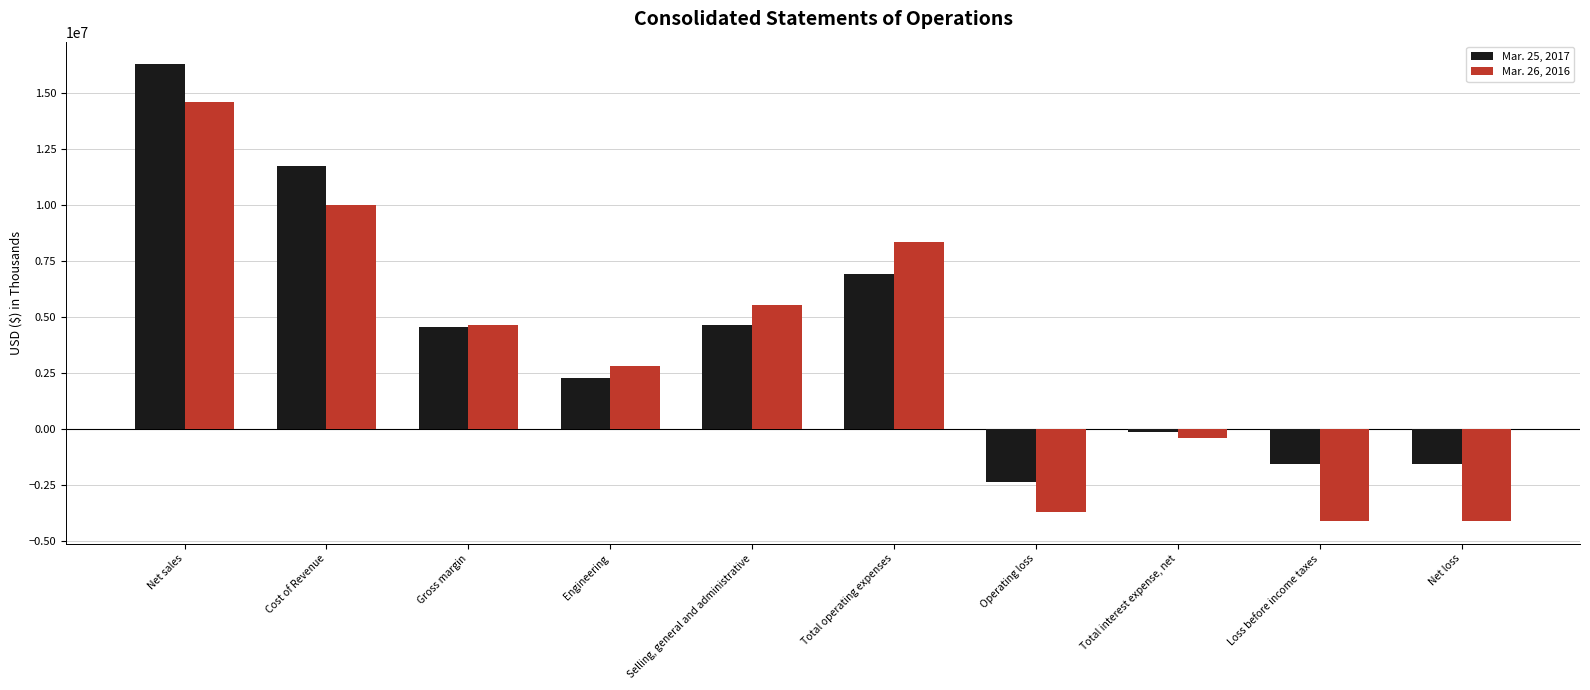

Rank the series by their maximum value, from lowest to highest.

Mar. 26, 2016, Mar. 25, 2017